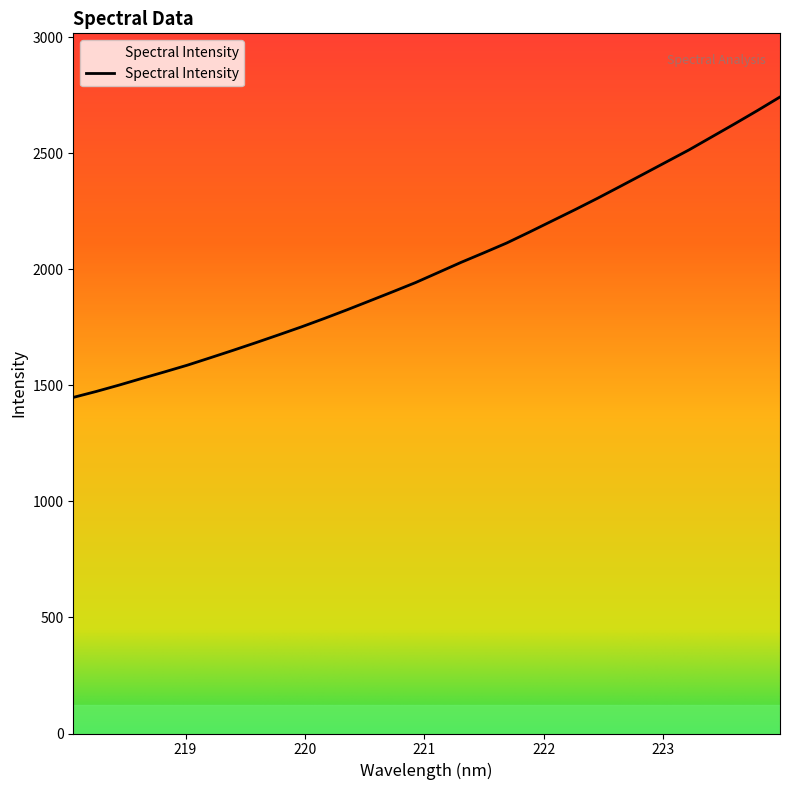

What is the smallest value displayed?

1448.1